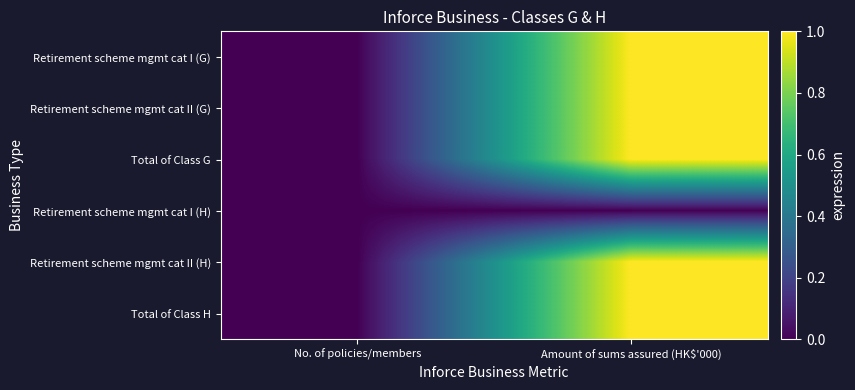

Reading left to right, transcribe all the data shown in this chart.

Retirement scheme mgmt cat I (G): No. of policies/members=0	Amount of sums assured (HK$'000)=1
Retirement scheme mgmt cat II (G): No. of policies/members=0	Amount of sums assured (HK$'000)=1
Total of Class G: No. of policies/members=0	Amount of sums assured (HK$'000)=1
Retirement scheme mgmt cat I (H): No. of policies/members=0	Amount of sums assured (HK$'000)=0
Retirement scheme mgmt cat II (H): No. of policies/members=0	Amount of sums assured (HK$'000)=1
Total of Class H: No. of policies/members=0	Amount of sums assured (HK$'000)=1